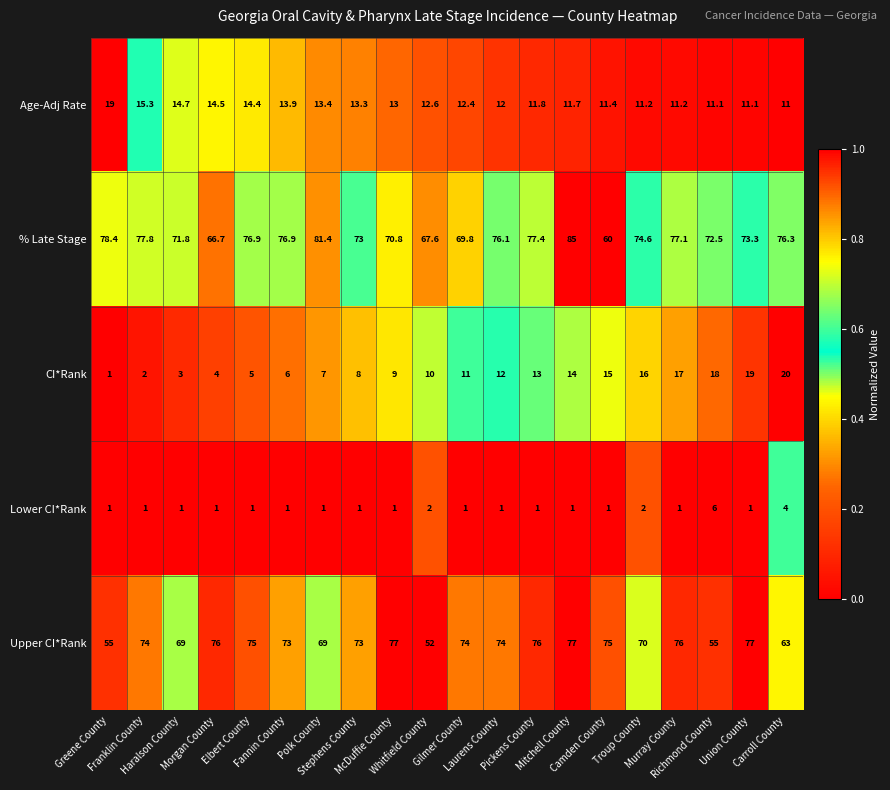

Rank the series by their maximum value, from highest to lowest.

% Late Stage, Upper CI*Rank, CI*Rank, Age-Adj Rate, Lower CI*Rank